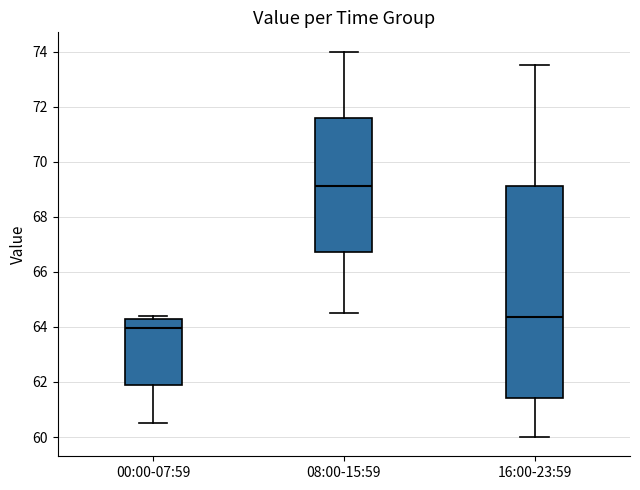

Which box has the lowest median line?

00:00-07:59